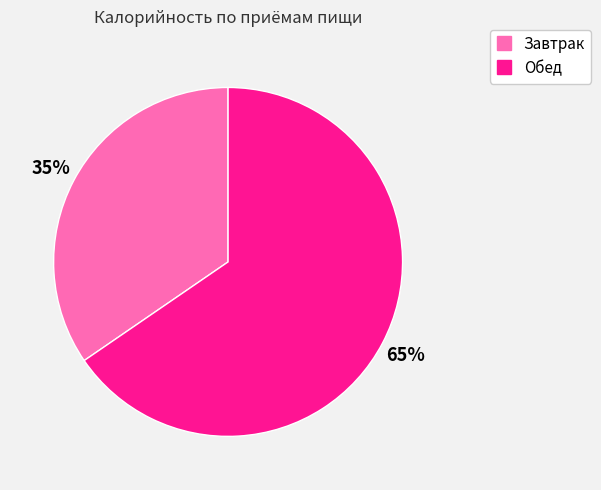

Which category accounts for the majority?

Обед